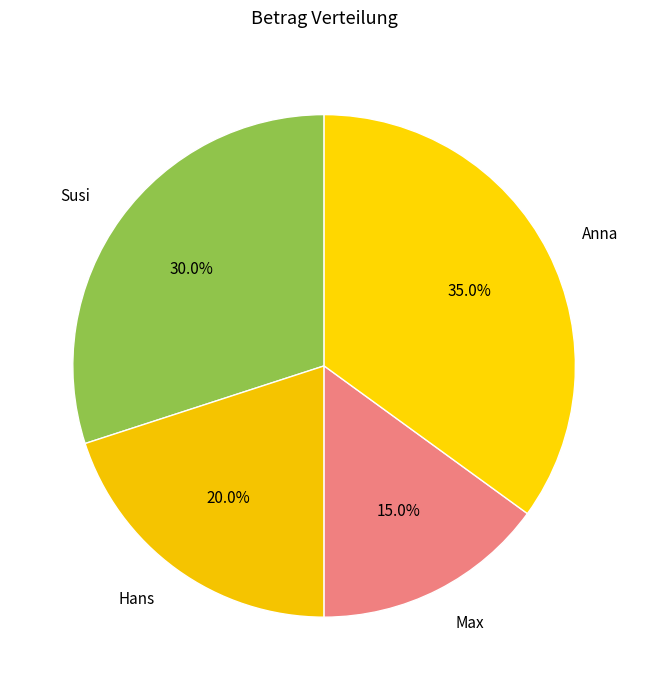

What is the ratio of the value at Anna to the value at Susi?

1.2